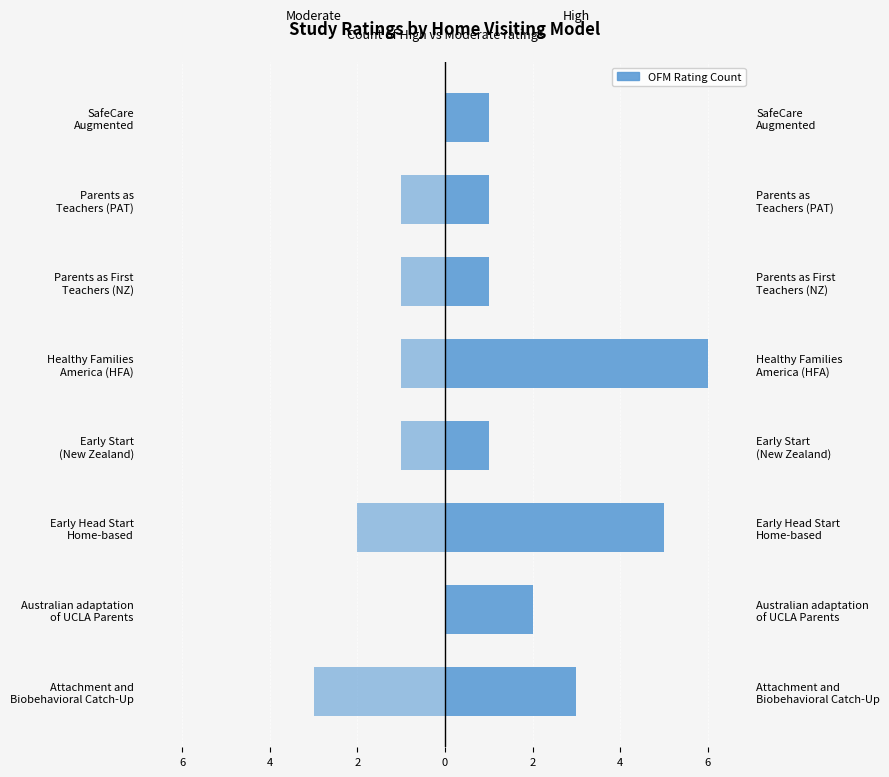

Rank the series by their average value, from highest to lowest.

High, Moderate